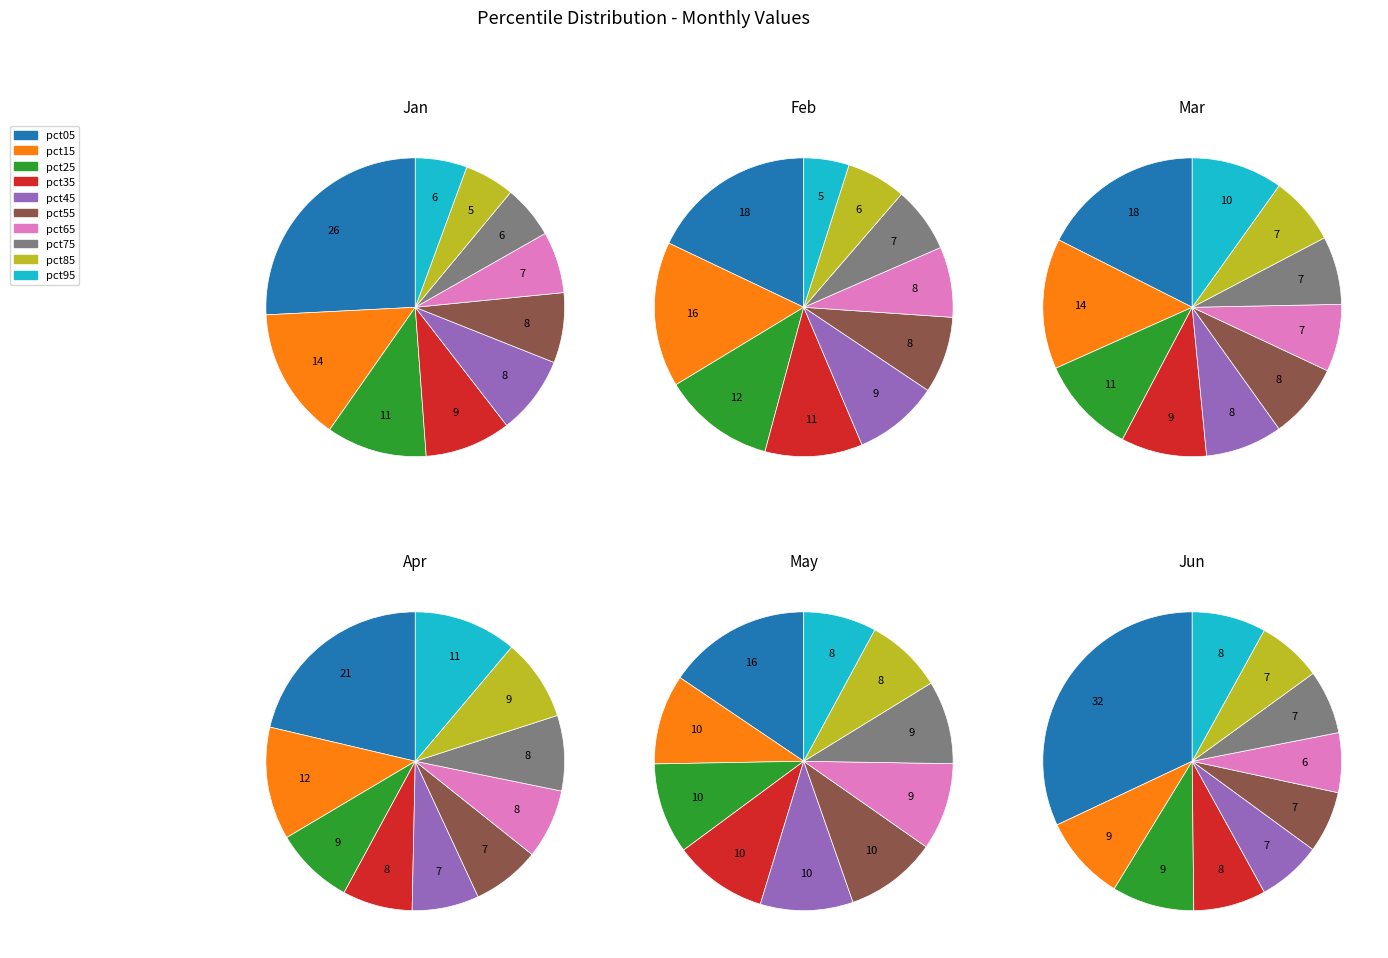

Count the number of slices in the pie.

10